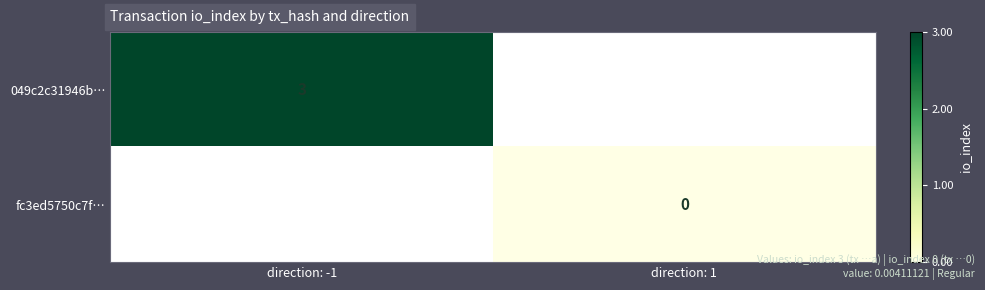

True or false: 049c2c31946b… has a value of 2 at direction: -1.

False